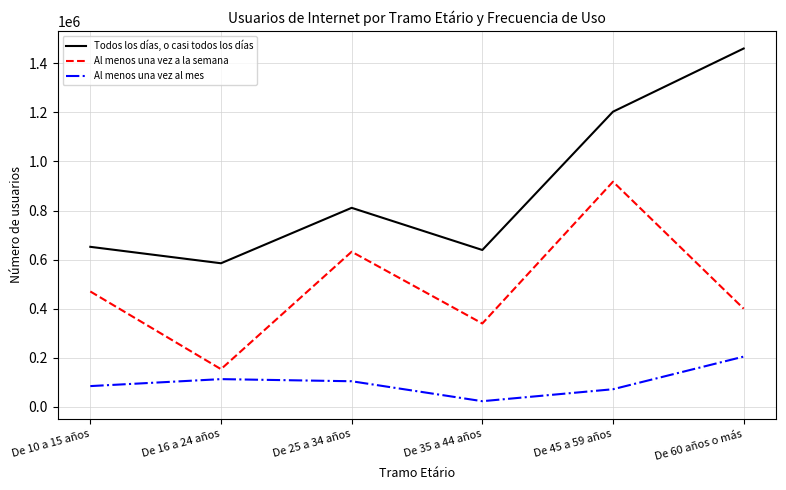

Does the chart have visible grid lines?

Yes